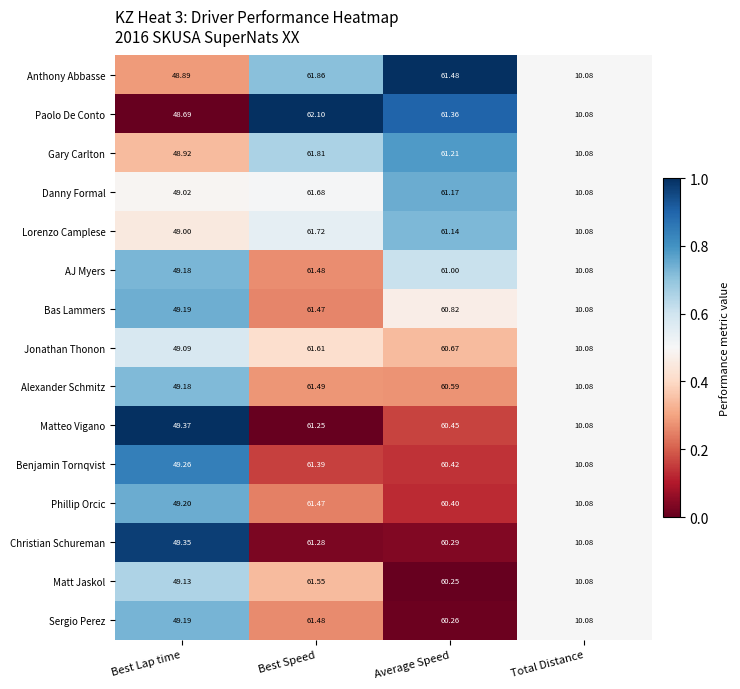

Which series has the largest total across all categories?

Anthony Abbasse